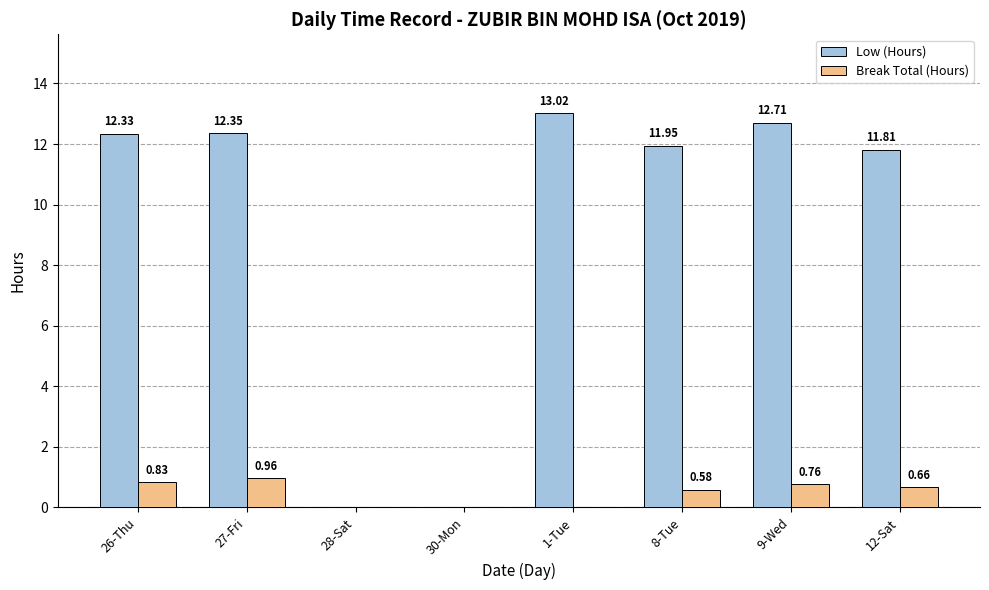

How many data points does each series have?

8